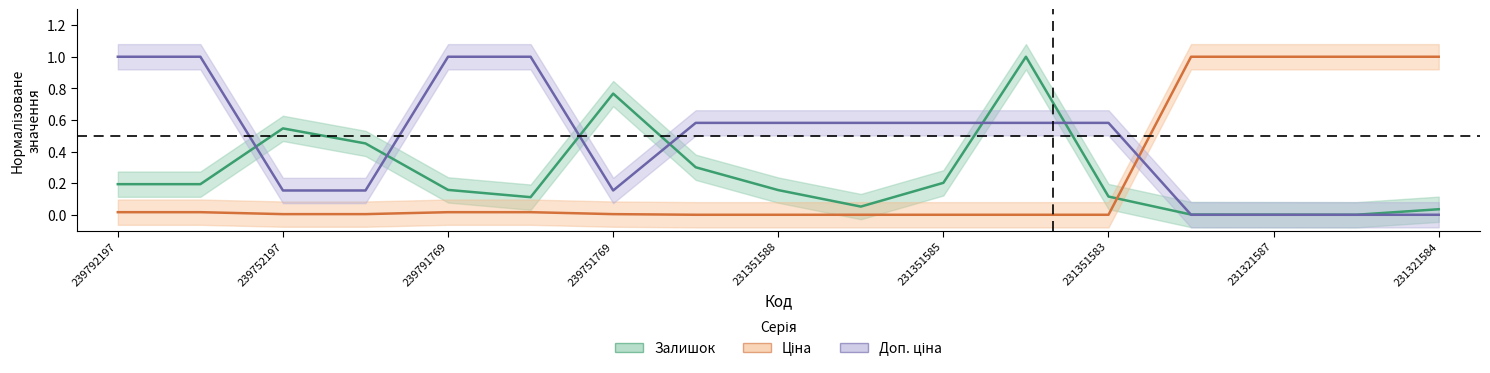

Reading left to right, extract all data points from this chart.

Залишок: 239792197=0.2	239792196=0.2	239752197=0.5	239752196=0.5	239791769=0.2	239791768=0.1	239751769=0.8	231351589=0.3	231351588=0.2	231351586=0.1	231351585=0.2	231351584=1.0	231351583=0.1	231321589=0.0	231321587=0.0	231321586=0.0	231321584=0.0
Ціна: 239792197=0.0	239792196=0.0	239752197=0.0	239752196=0.0	239791769=0.0	239791768=0.0	239751769=0.0	231351589=0.0	231351588=0.0	231351586=0.0	231351585=0.0	231351584=0.0	231351583=0.0	231321589=1.0	231321587=1.0	231321586=1.0	231321584=1.0
Доп. ціна: 239792197=1.0	239792196=1.0	239752197=0.2	239752196=0.2	239791769=1.0	239791768=1.0	239751769=0.2	231351589=0.6	231351588=0.6	231351586=0.6	231351585=0.6	231351584=0.6	231351583=0.6	231321589=0.0	231321587=0.0	231321586=0.0	231321584=0.0